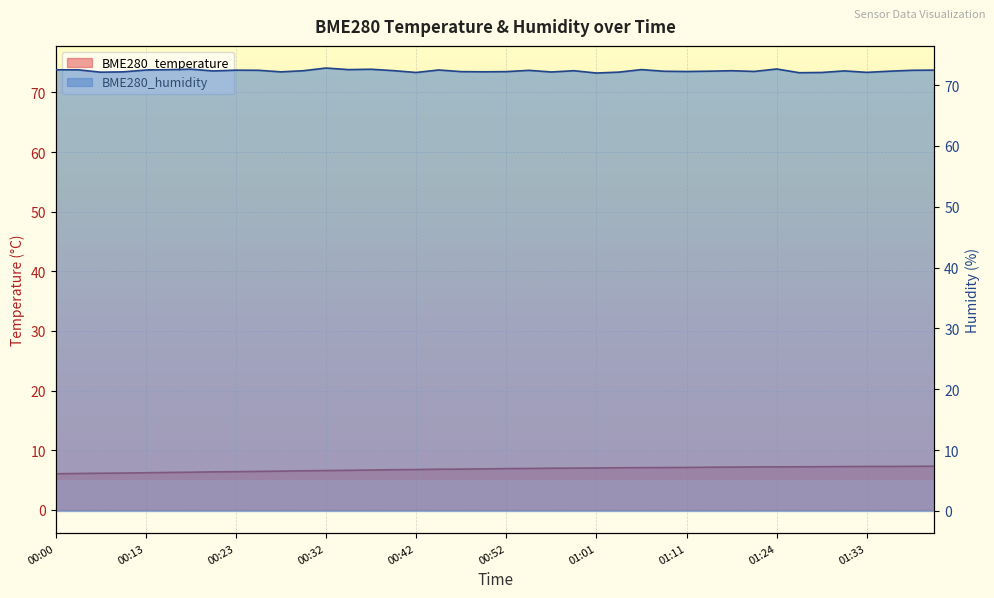

What is the total value across all series at 01:19?

79.5